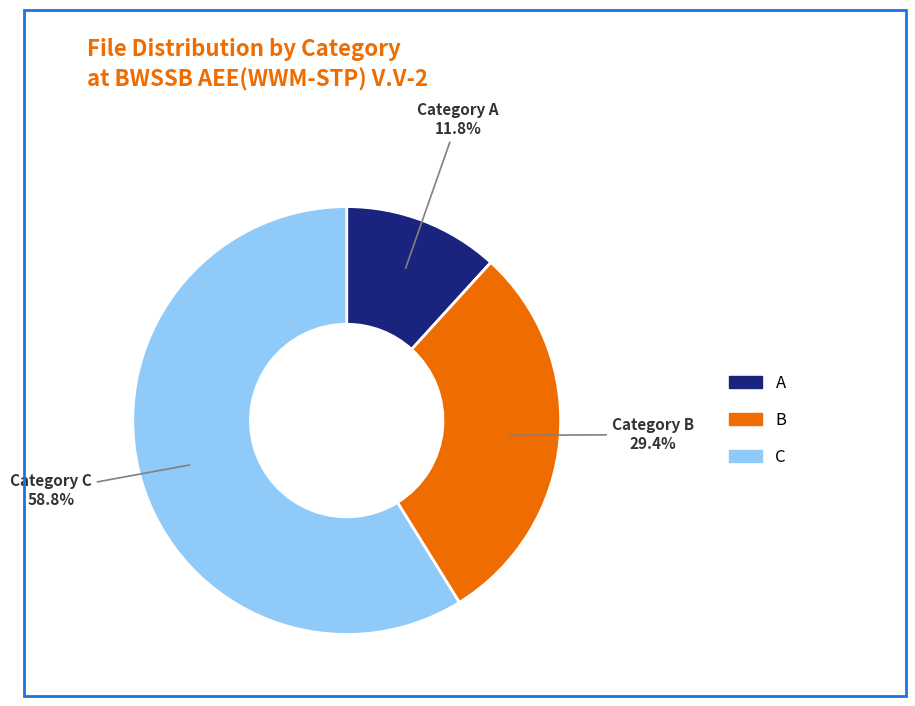

Count the number of slices in the pie.

3